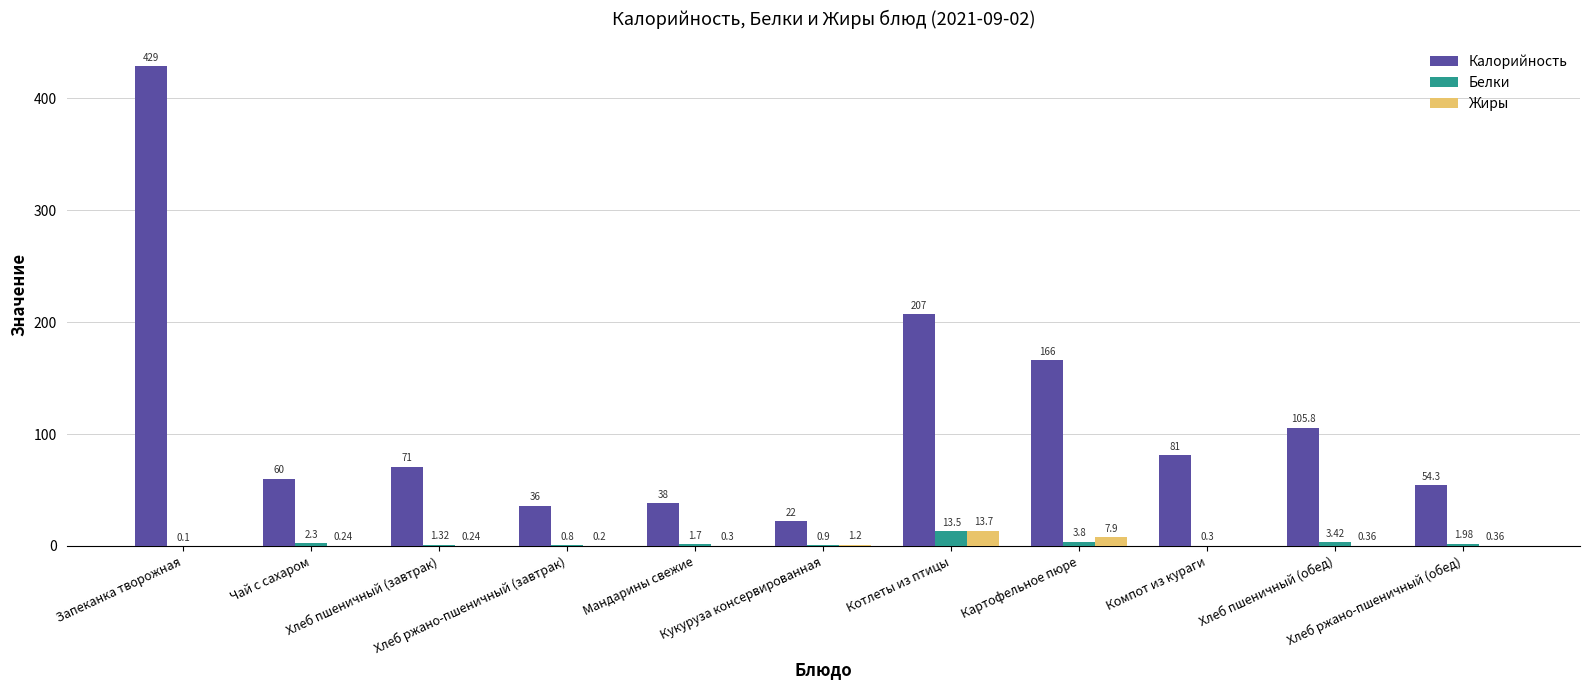

Which series has the largest total across all categories?

Калорийность